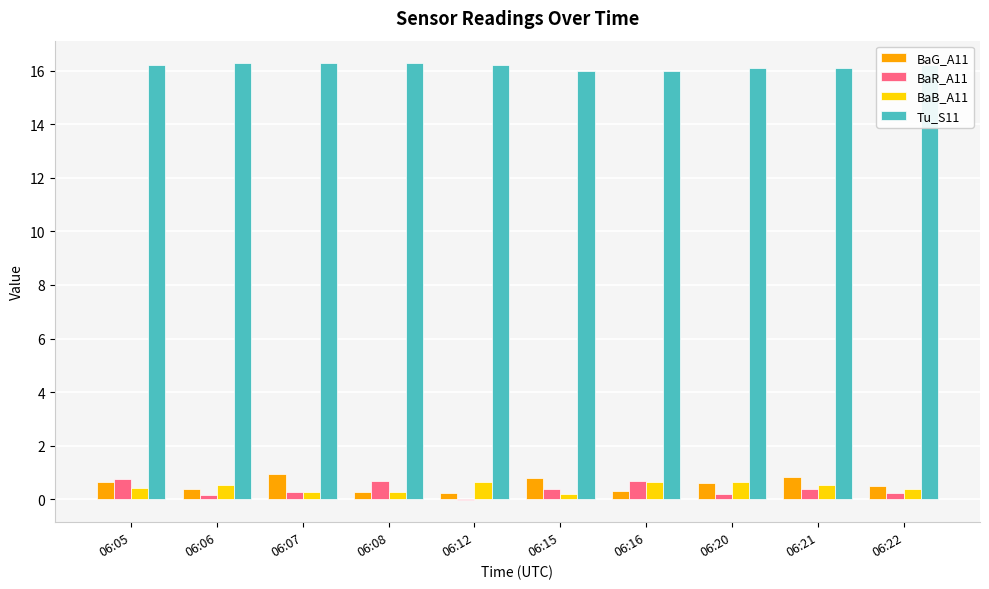

Is the value of BaB_A11 at 06:16 greater than the value of Tu_S11 at 06:05?

No